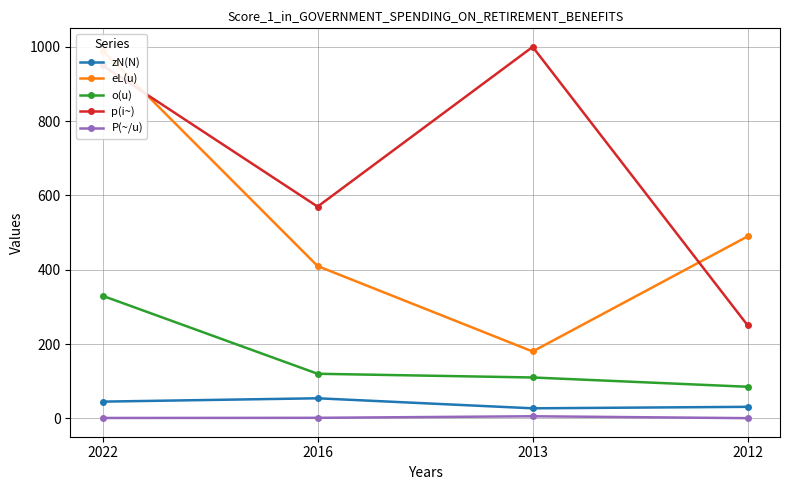

True or false: zN(N) has a value of 52.1 at 2012.

False